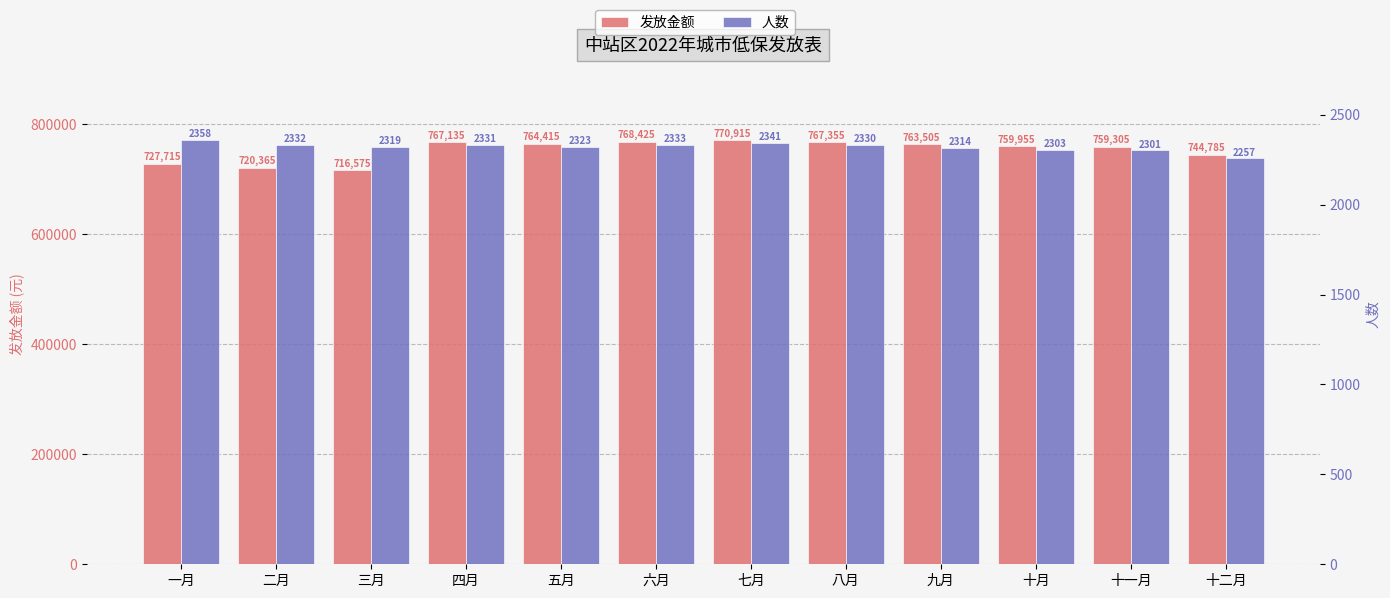

Is it true that 人数 equals 1108 at 九月?

False